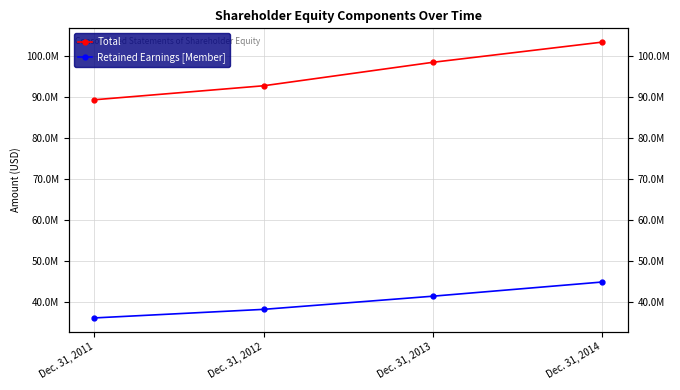

Which category has the highest value across all series?

Dec. 31, 2014